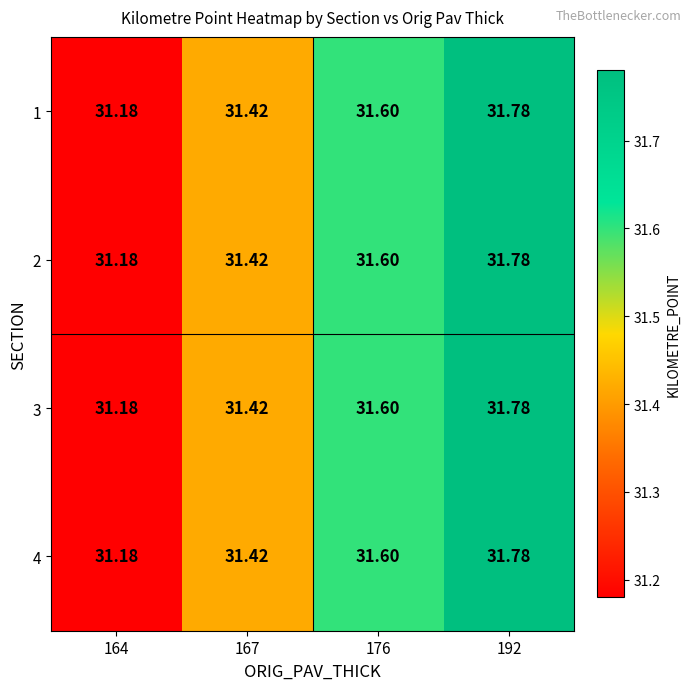

Is the value of 2 at 192 greater than the value of 4 at 167?

Yes